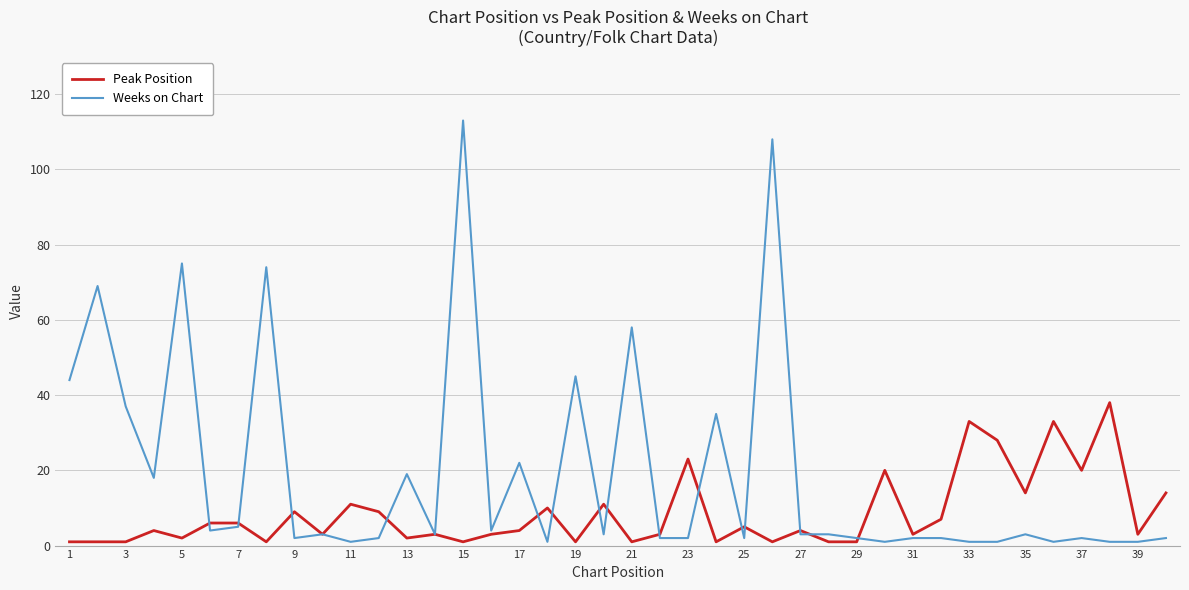

Which series has the widest spread of values?

Weeks on Chart